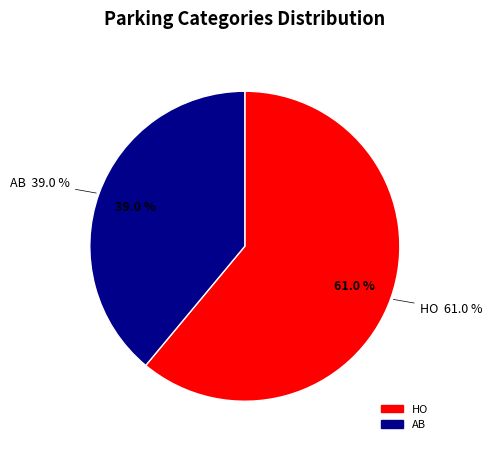

Is there any slice that represents more than half of the pie?

Yes